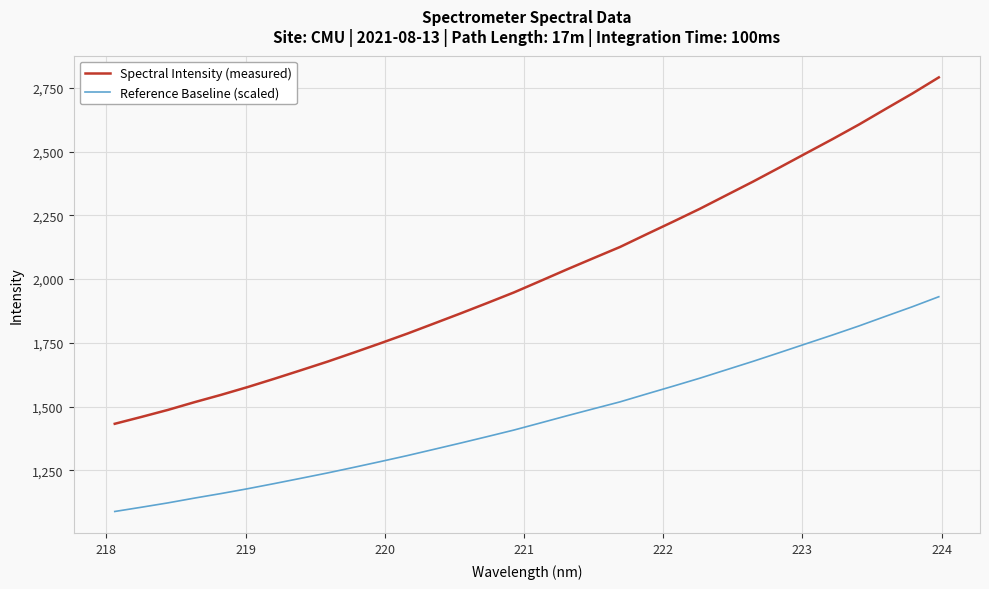

True or false: Spectral Intensity (measured) and Reference Baseline (scaled) intersect in this chart.

False